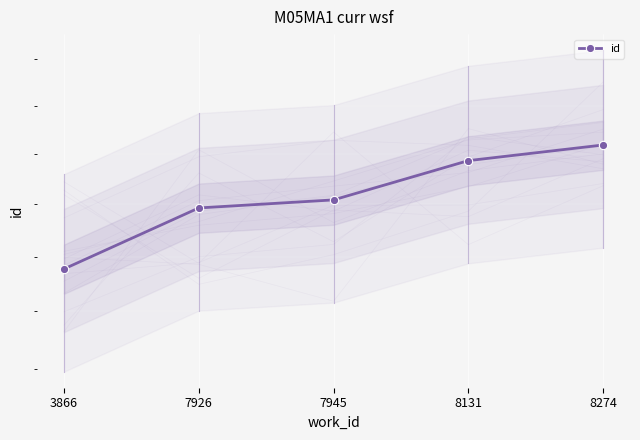

Reading left to right, extract all data points from this chart.

3866=22773	7926=23929	7945=24086	8131=24866	8274=25184